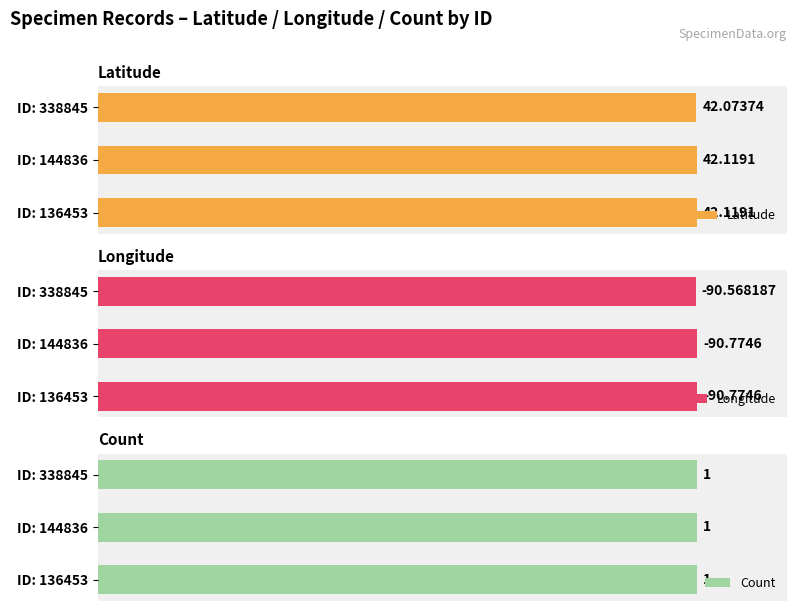

The Latitude series shows 20.7 at ID: 144836. True or false?

False